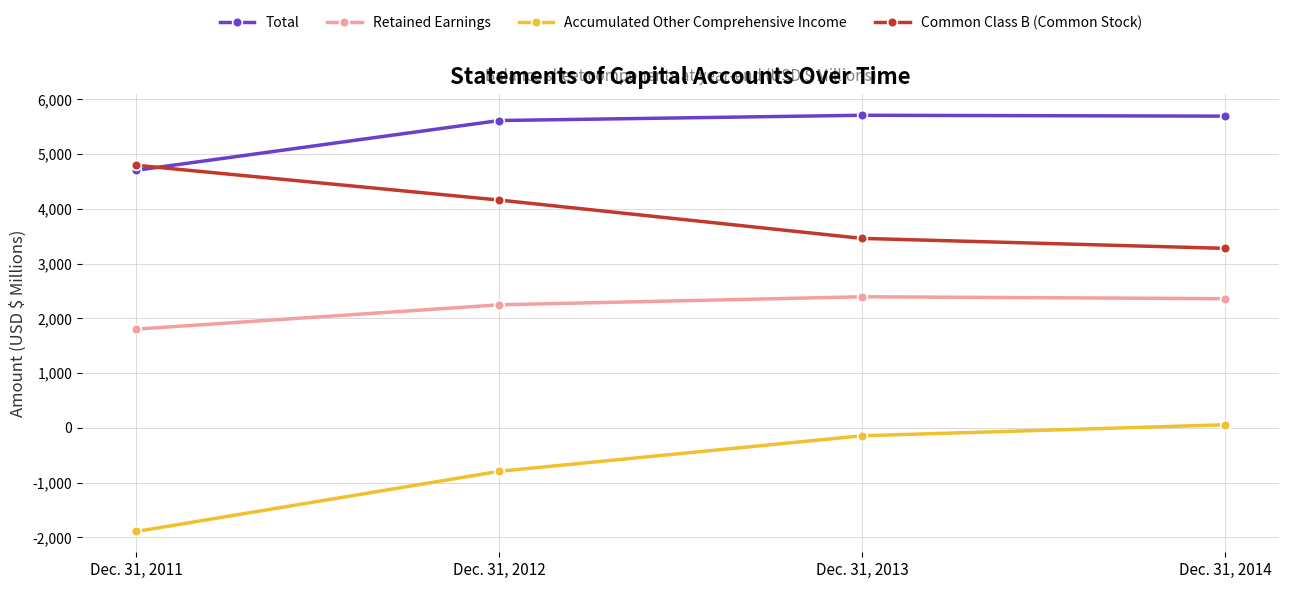

What is the lowest value of the Common Class B (Common Stock) series?

3278